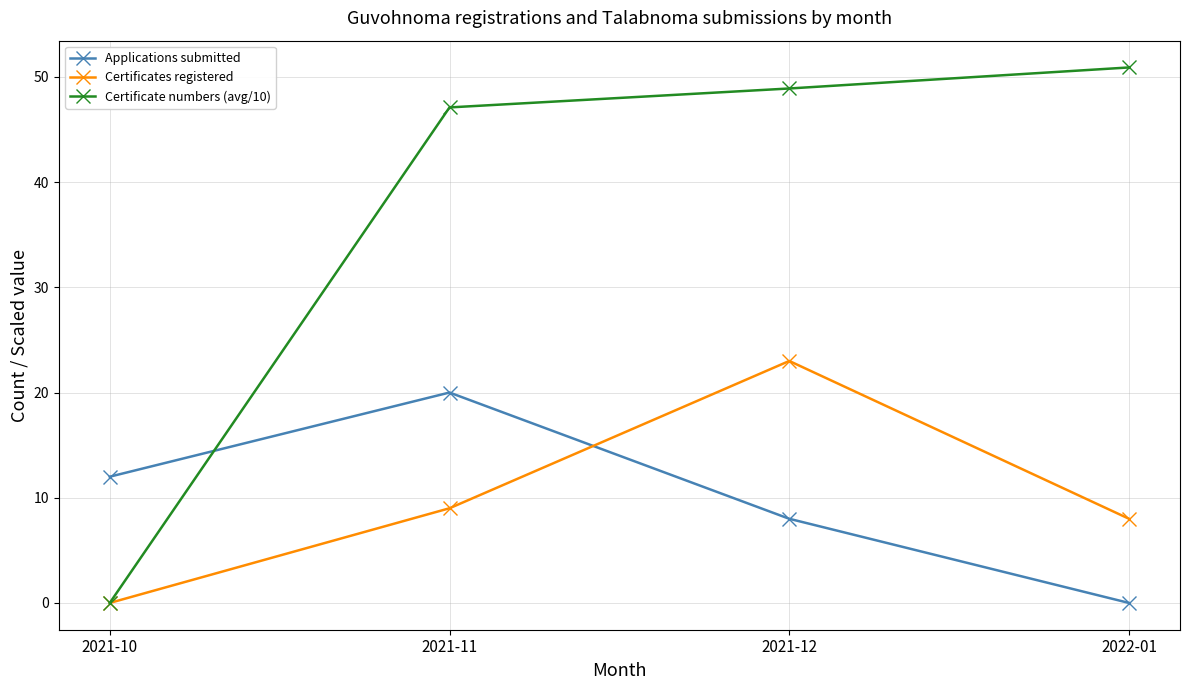

What is the total value across all series at 2021-11?

76.1